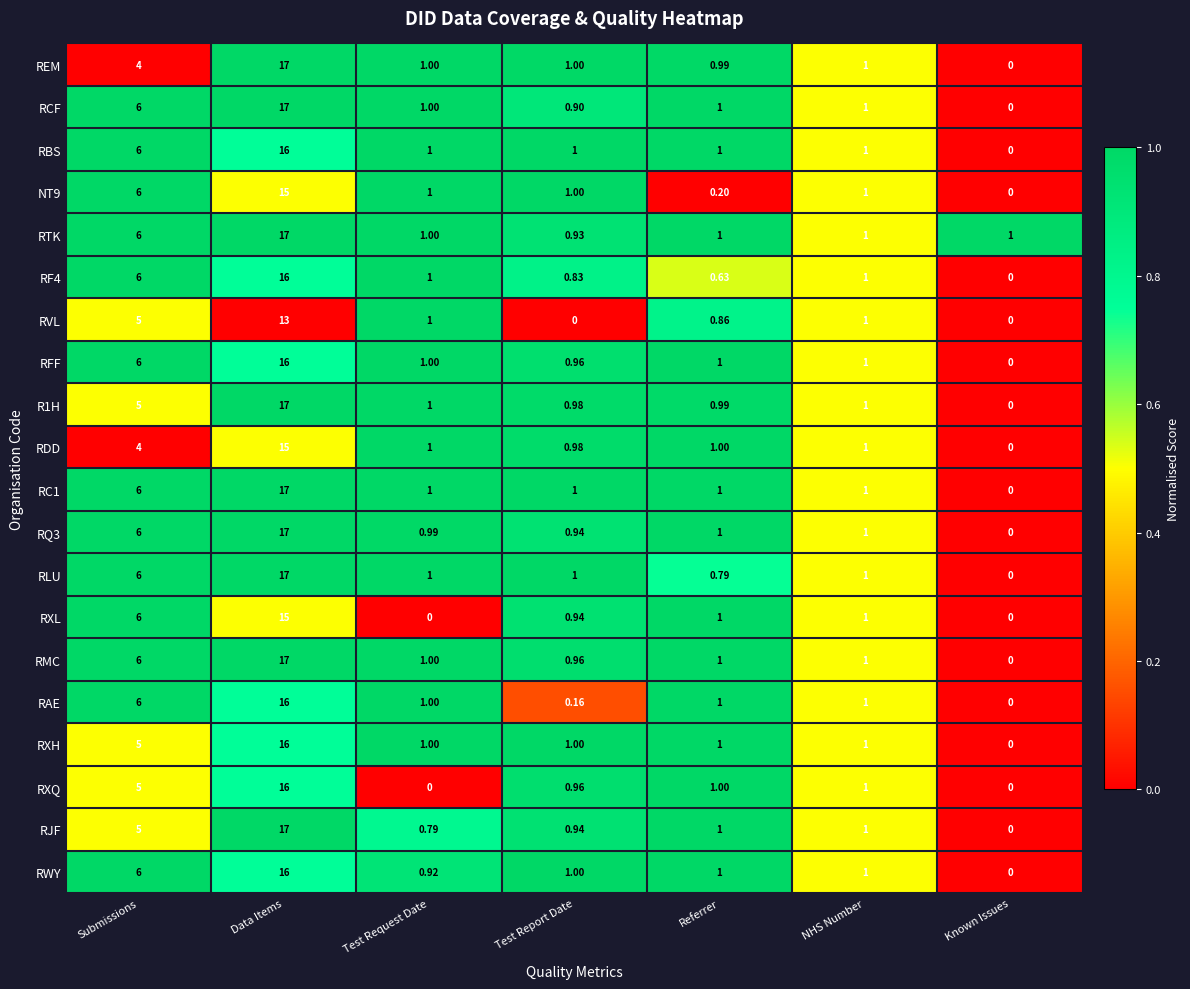

At which category does the chart reach its peak across all series?

Data Items